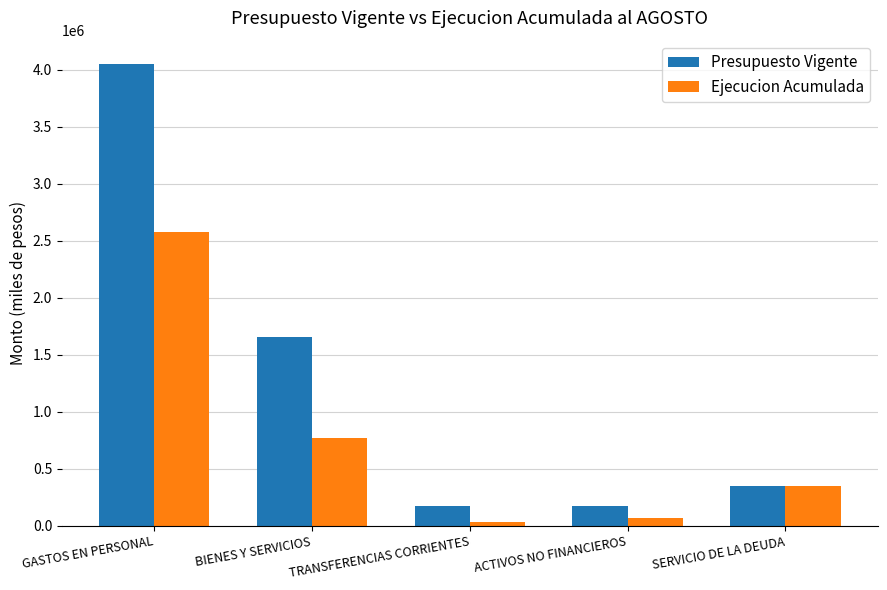

The value of Ejecucion Acumulada at SERVICIO DE LA DEUDA is 346471. True or false?

True